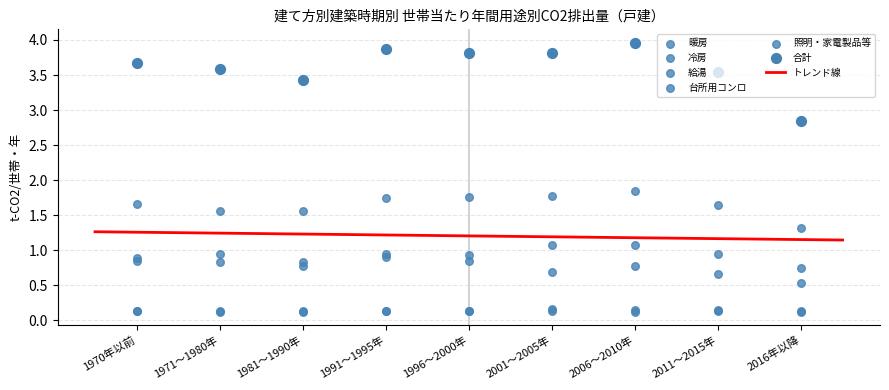

Which series contains the highest Y value?

合計